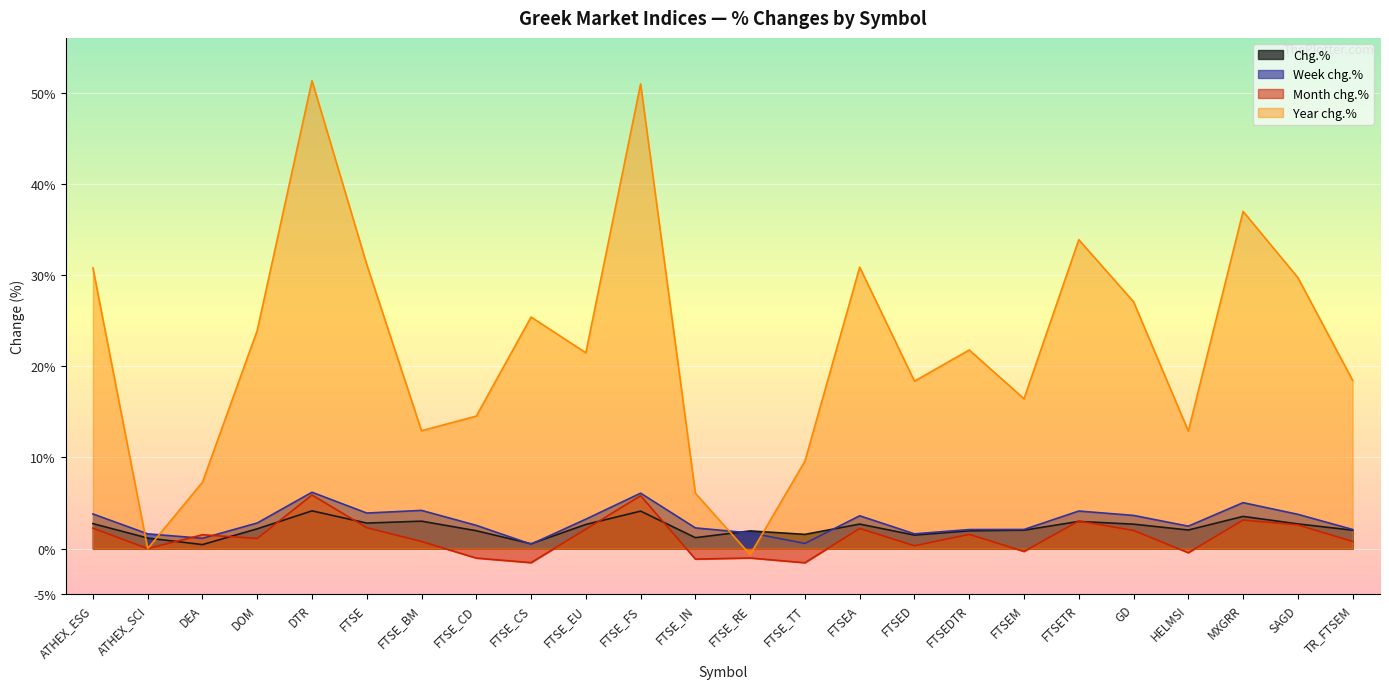

After their last crossing, which series has the higher values: Week chg.% or Year chg.%?

Year chg.%